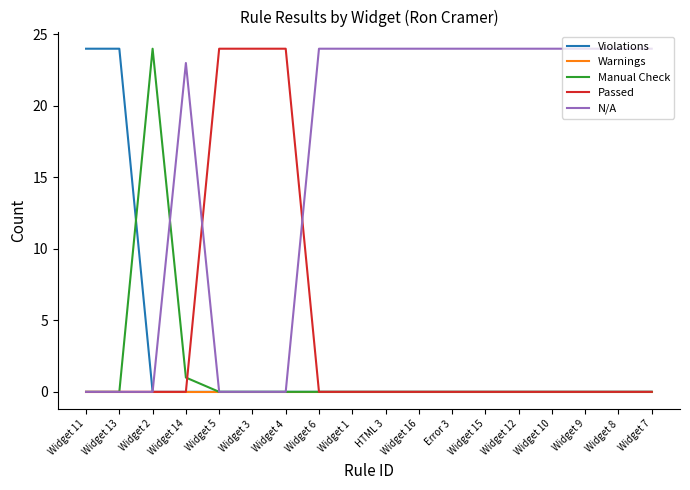

Which series has the largest total across all categories?

N/A